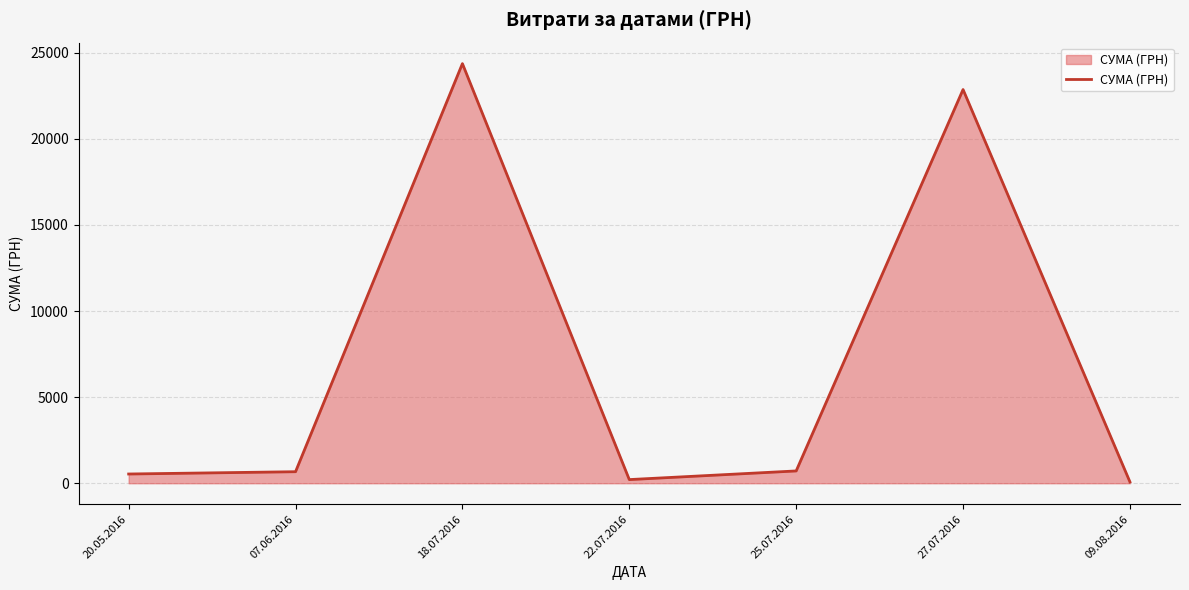

What is the maximum value shown in the chart?

24369.0